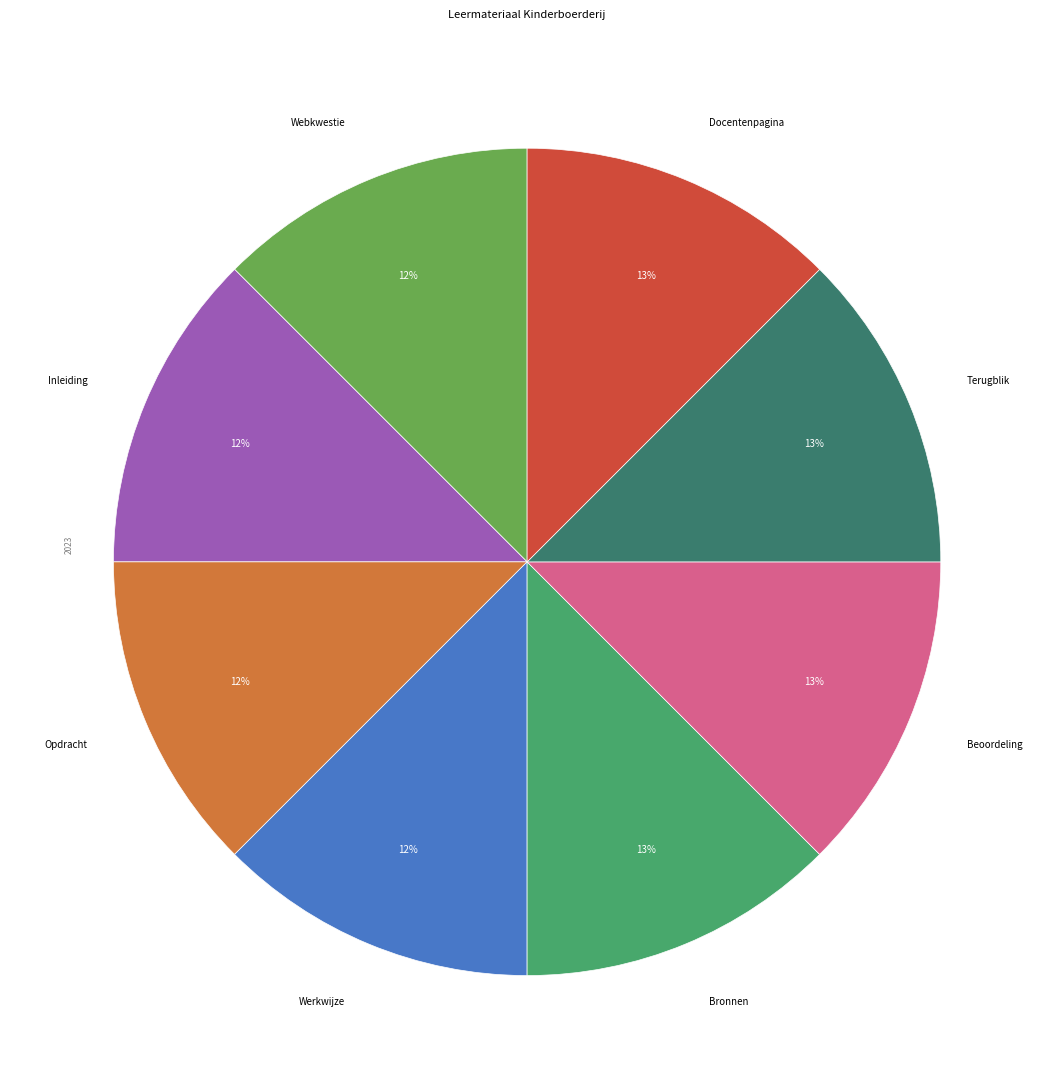

To the nearest percent, what is the average slice percentage?

12%